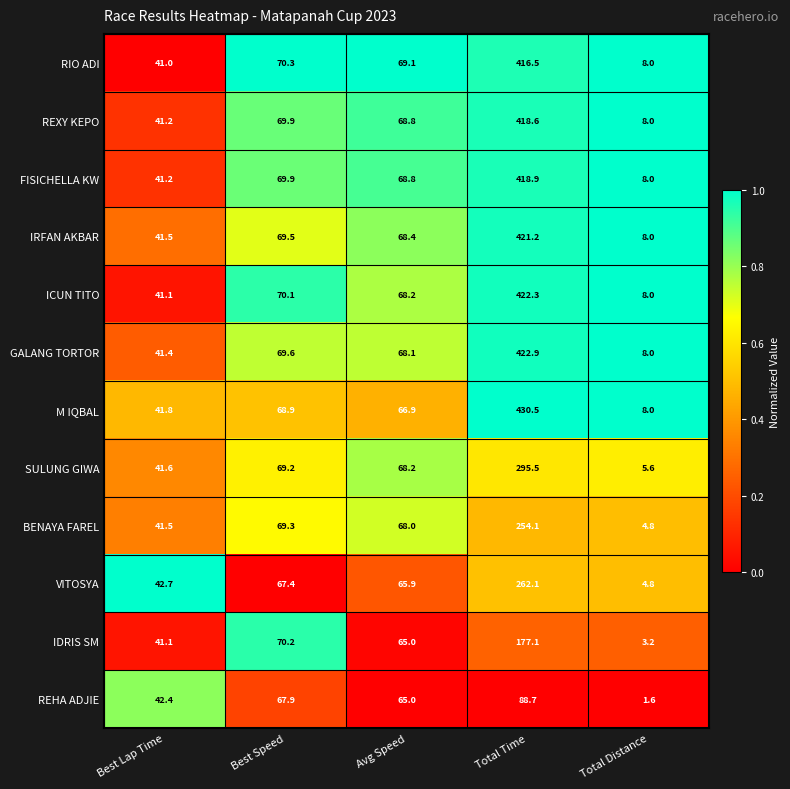

The value of ICUN TITO at Total Time is 422.3. True or false?

True